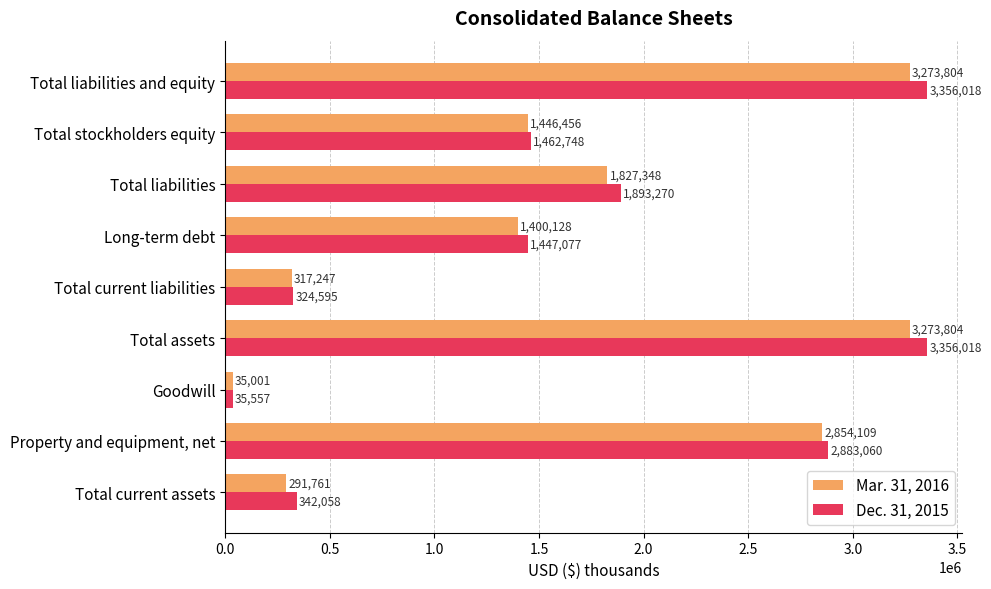

Is the value of Mar. 31, 2016 at Total assets greater than the value of Dec. 31, 2015 at Total liabilities?

Yes